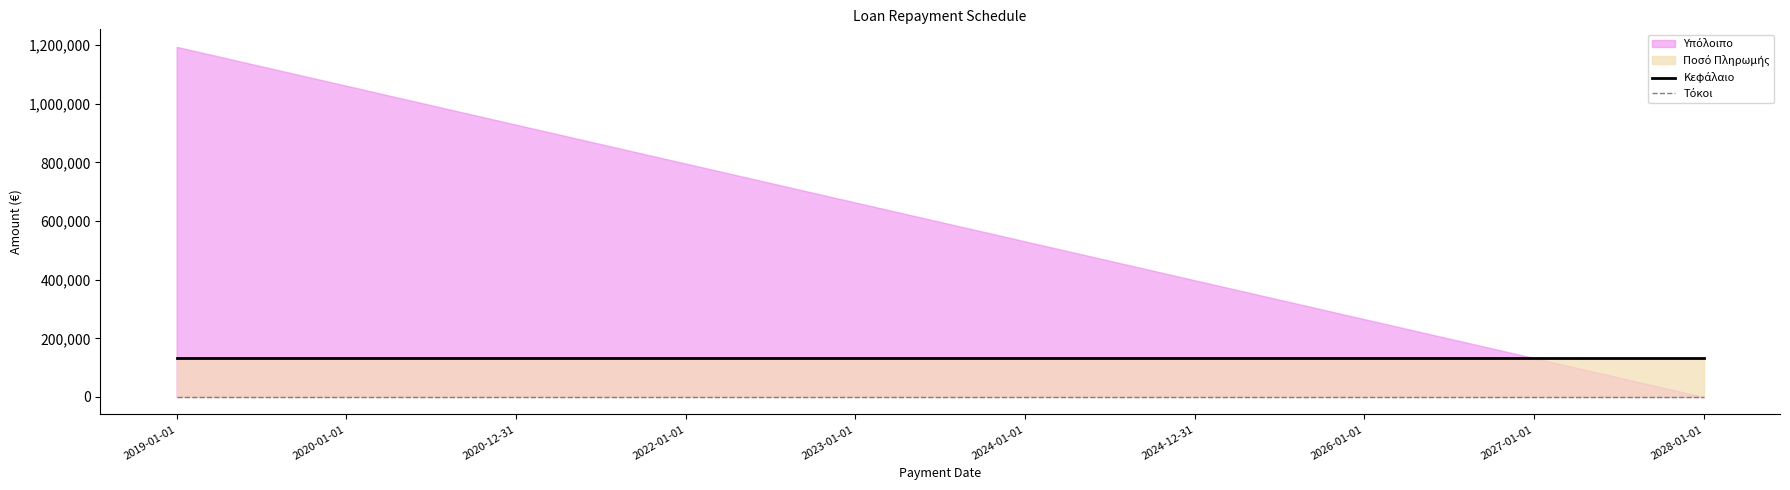

What is the sum of all Κεφάλαιο values?

1327067.2